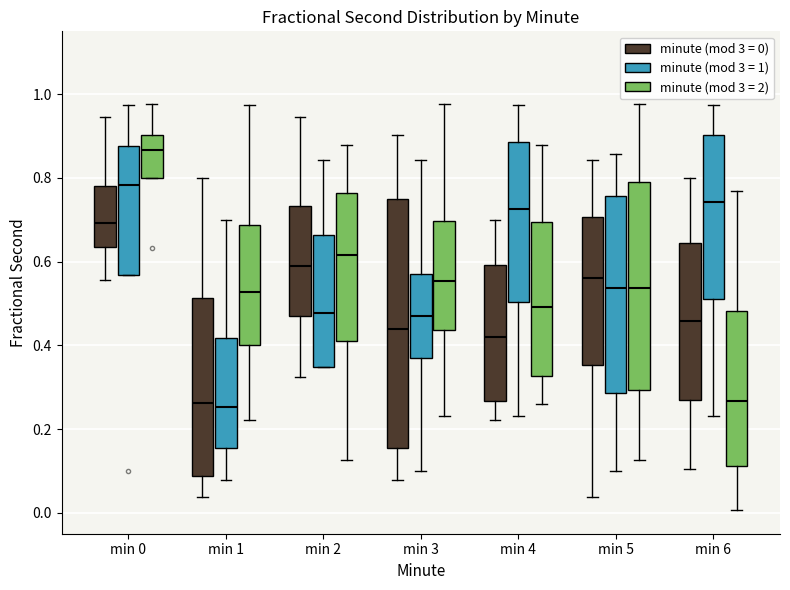

Reading left to right, read every box against the y-axis: the position of its median line, the range the box covers, and the ends of its whiskers. The values are not printed on the chart, so give them approximately, as read against the axis.

min 0 (minute (mod 3 = 0)): median 0.70, box 0.64 to 0.78, whiskers 0.56 to 0.94
min 0 (minute (mod 3 = 1)): median 0.78, box 0.56 to 0.88, whiskers 0.56 to 0.98
min 0 (minute (mod 3 = 2)): median 0.86, box 0.80 to 0.90, whiskers 0.80 to 0.98
min 1 (minute (mod 3 = 0)): median 0.26, box 0.08 to 0.52, whiskers 0.04 to 0.80
min 1 (minute (mod 3 = 1)): median 0.26, box 0.16 to 0.42, whiskers 0.08 to 0.70
min 1 (minute (mod 3 = 2)): median 0.52, box 0.40 to 0.68, whiskers 0.22 to 0.98
min 2 (minute (mod 3 = 0)): median 0.60, box 0.48 to 0.74, whiskers 0.32 to 0.94
min 2 (minute (mod 3 = 1)): median 0.48, box 0.34 to 0.66, whiskers 0.34 to 0.84
min 2 (minute (mod 3 = 2)): median 0.62, box 0.40 to 0.76, whiskers 0.12 to 0.88
min 3 (minute (mod 3 = 0)): median 0.44, box 0.16 to 0.76, whiskers 0.08 to 0.90
min 3 (minute (mod 3 = 1)): median 0.46, box 0.36 to 0.56, whiskers 0.10 to 0.84
min 3 (minute (mod 3 = 2)): median 0.56, box 0.44 to 0.70, whiskers 0.24 to 0.98
min 4 (minute (mod 3 = 0)): median 0.42, box 0.26 to 0.60, whiskers 0.22 to 0.70
min 4 (minute (mod 3 = 1)): median 0.72, box 0.50 to 0.88, whiskers 0.24 to 0.98
min 4 (minute (mod 3 = 2)): median 0.50, box 0.32 to 0.70, whiskers 0.26 to 0.88
min 5 (minute (mod 3 = 0)): median 0.56, box 0.36 to 0.70, whiskers 0.04 to 0.84
min 5 (minute (mod 3 = 1)): median 0.54, box 0.28 to 0.76, whiskers 0.10 to 0.86
min 5 (minute (mod 3 = 2)): median 0.54, box 0.30 to 0.78, whiskers 0.12 to 0.98
min 6 (minute (mod 3 = 0)): median 0.46, box 0.26 to 0.64, whiskers 0.10 to 0.80
min 6 (minute (mod 3 = 1)): median 0.74, box 0.52 to 0.90, whiskers 0.24 to 0.98
min 6 (minute (mod 3 = 2)): median 0.26, box 0.12 to 0.48, whiskers 0.00 to 0.76